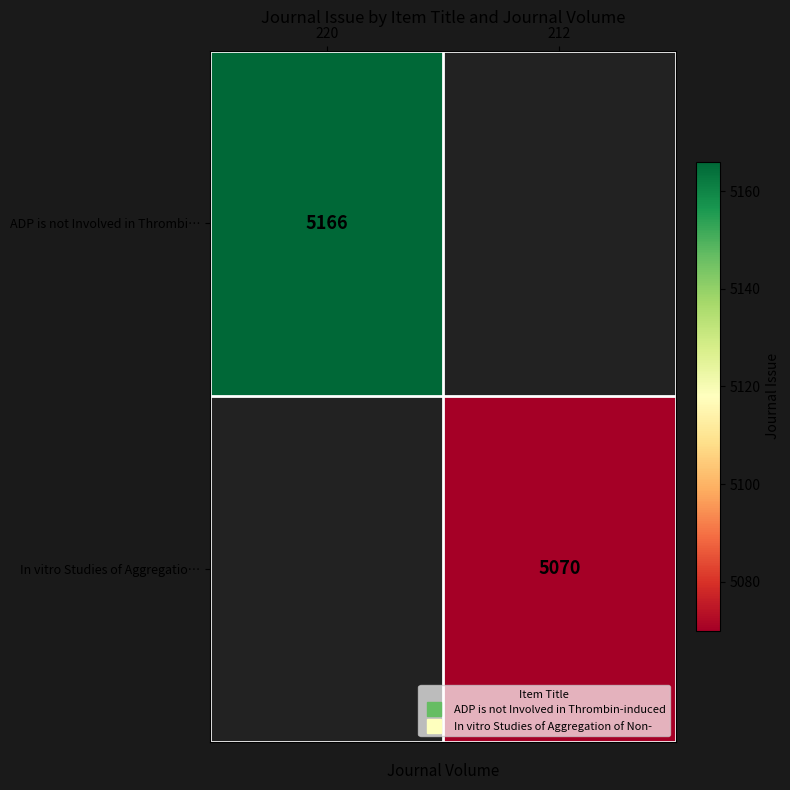

At which category does the chart reach its peak across all series?

220